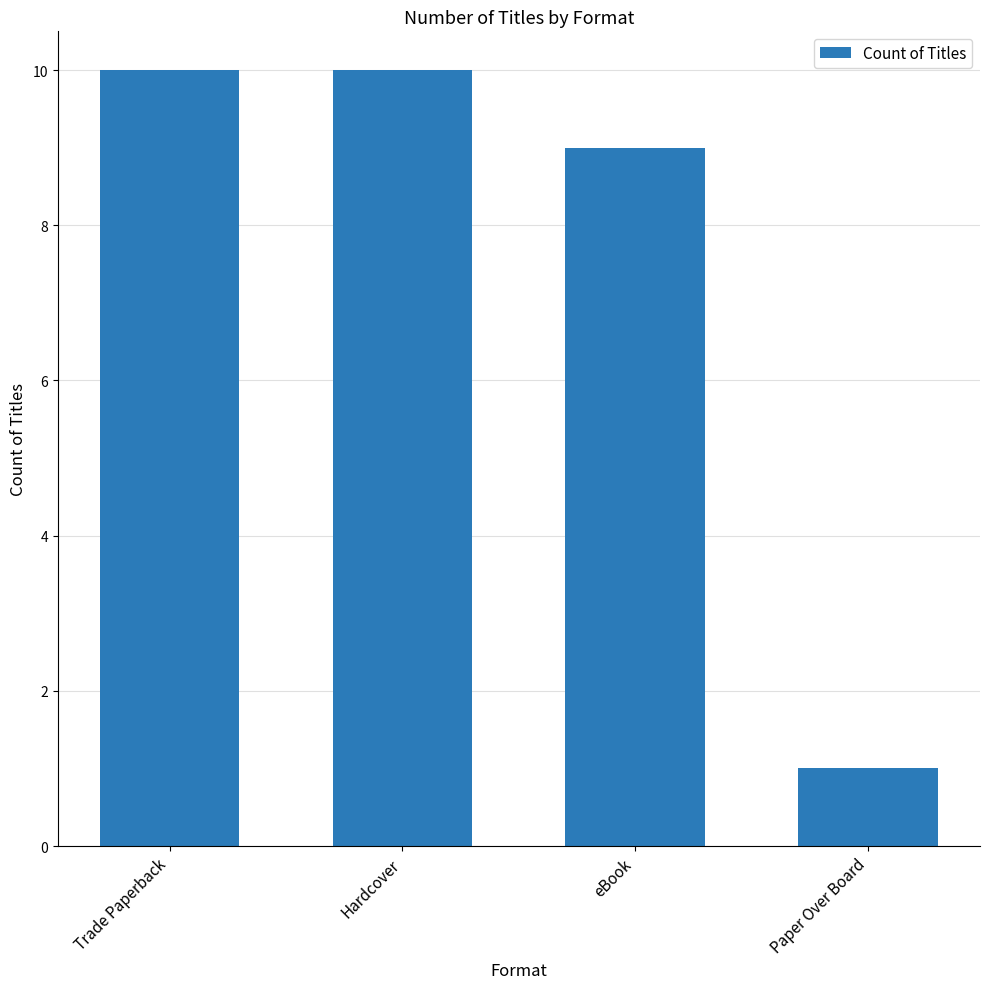

What is the minimum value shown in the chart?

1